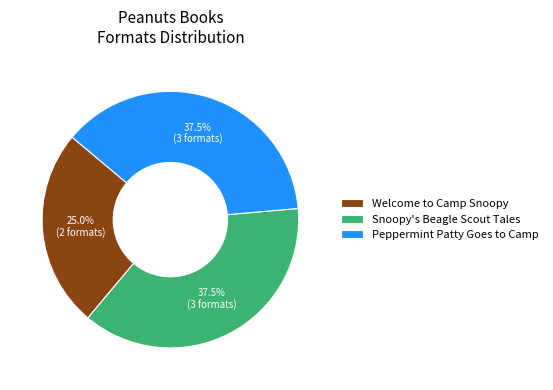

What is the ratio of the value at Welcome to Camp Snoopy to the value at Peppermint Patty Goes to Camp?

0.7